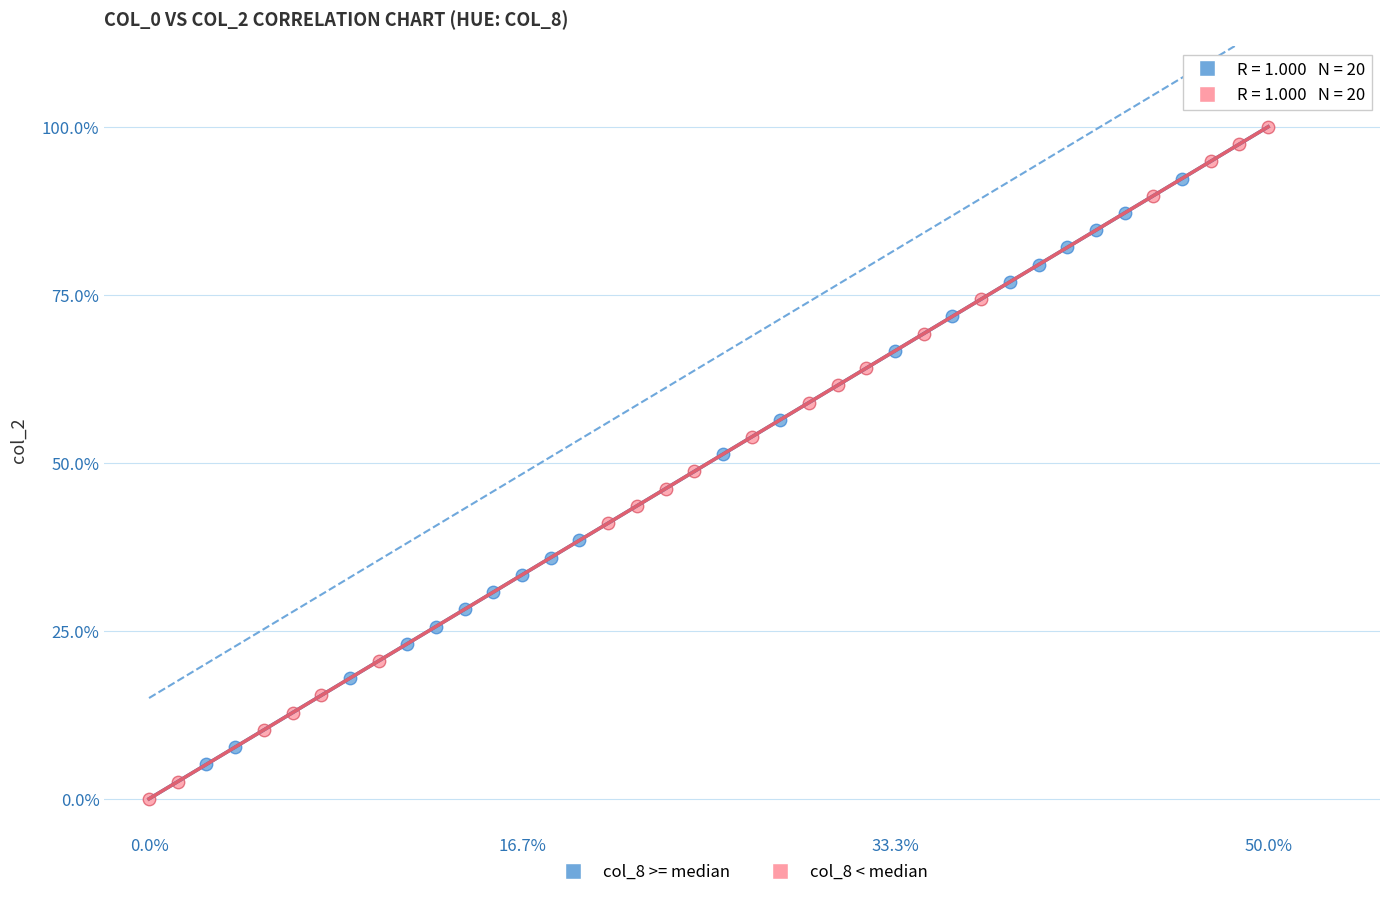

Which series has the widest spread of Y values?

col_8 < median